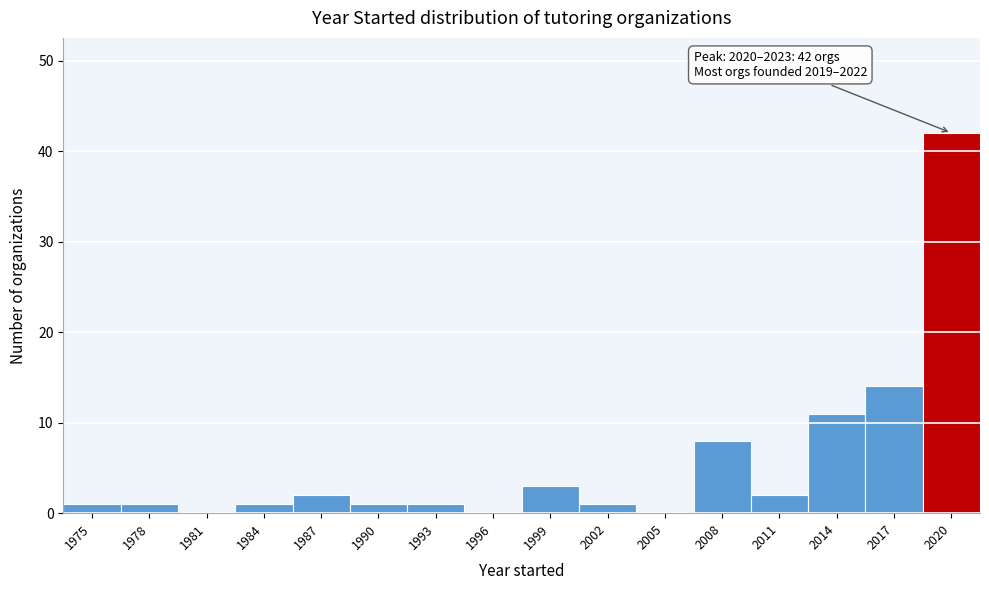

Reading right to left, list all the values displayed in this chart.

2020=42	2017=14	2014=11	2011=2	2008=8	2005=0	2002=1	1999=3	1996=0	1993=1	1990=1	1987=2	1984=1	1981=0	1978=1	1975=1